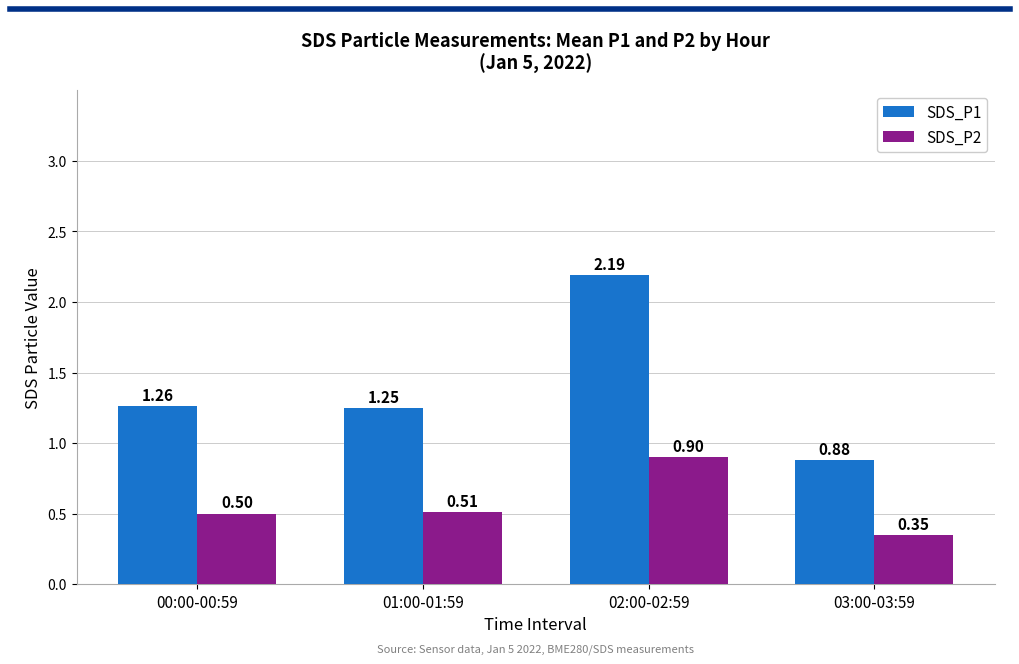

What is the difference between the highest and lowest values at 00:00-00:59?

0.8